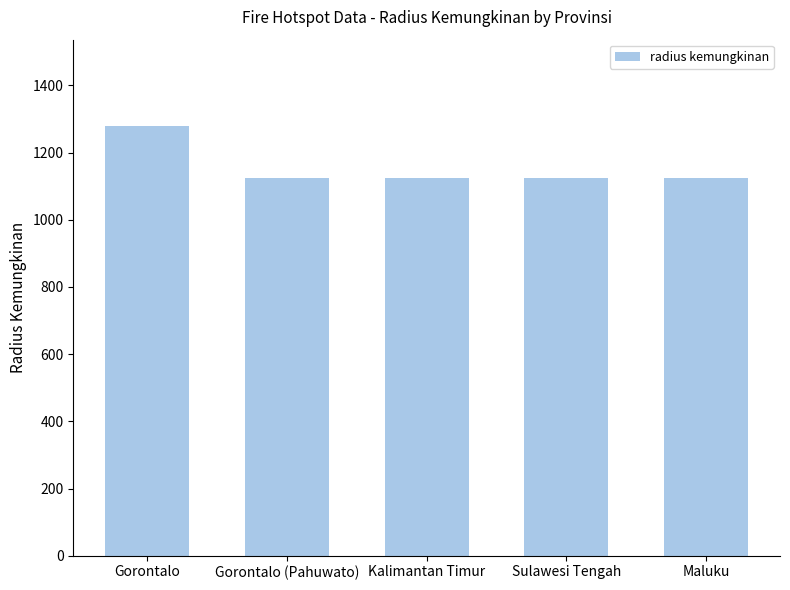

What is the label of the 2nd bar from the right?

Sulawesi Tengah